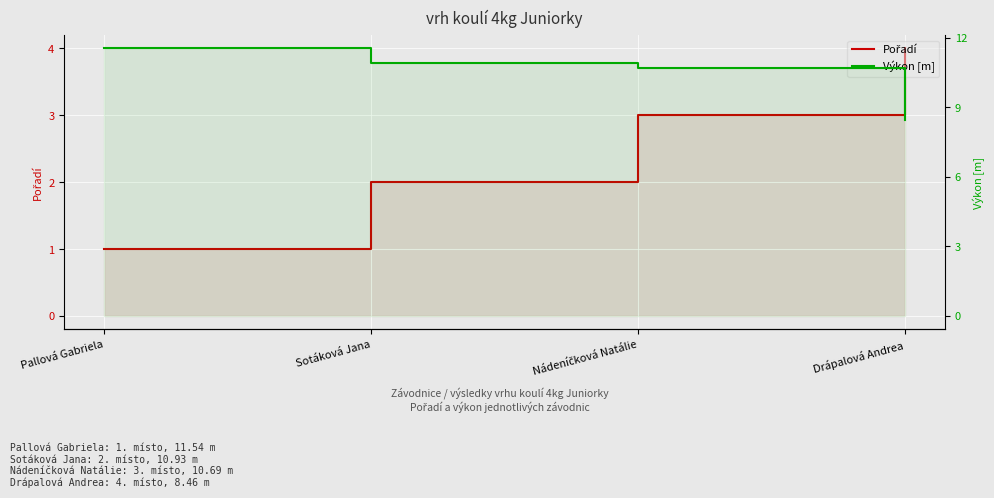

True or false: Výkon [m] and Pořadí cross at least once.

False